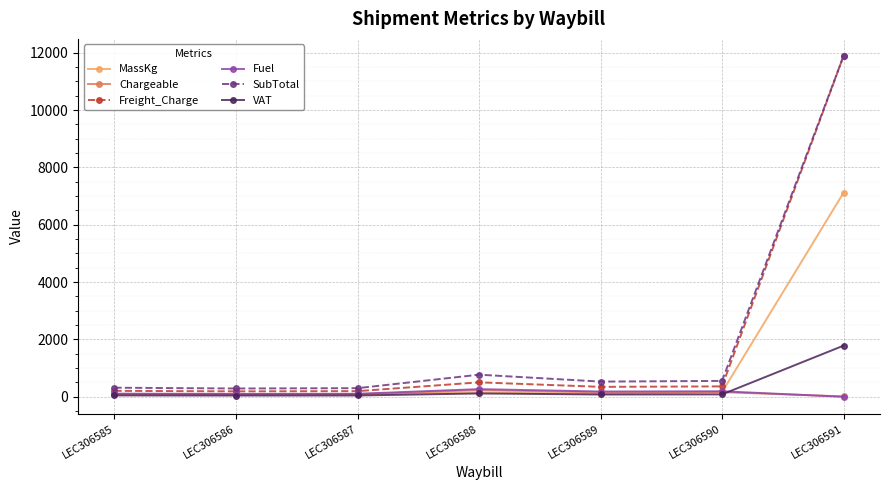

Where does the VAT series first go above 79?

LEC306588